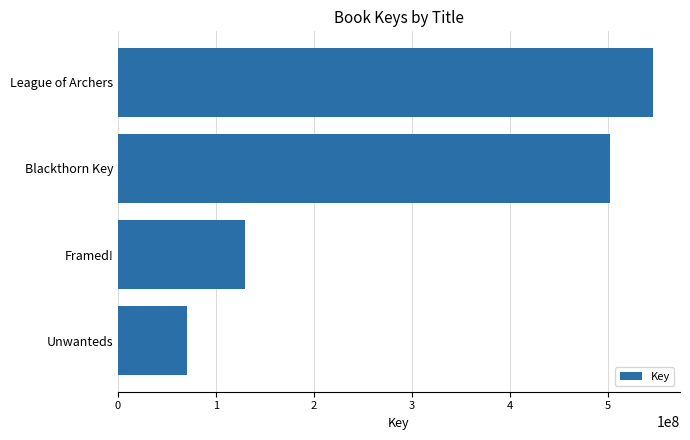

What is the difference between the second highest and second lowest values?

371844536